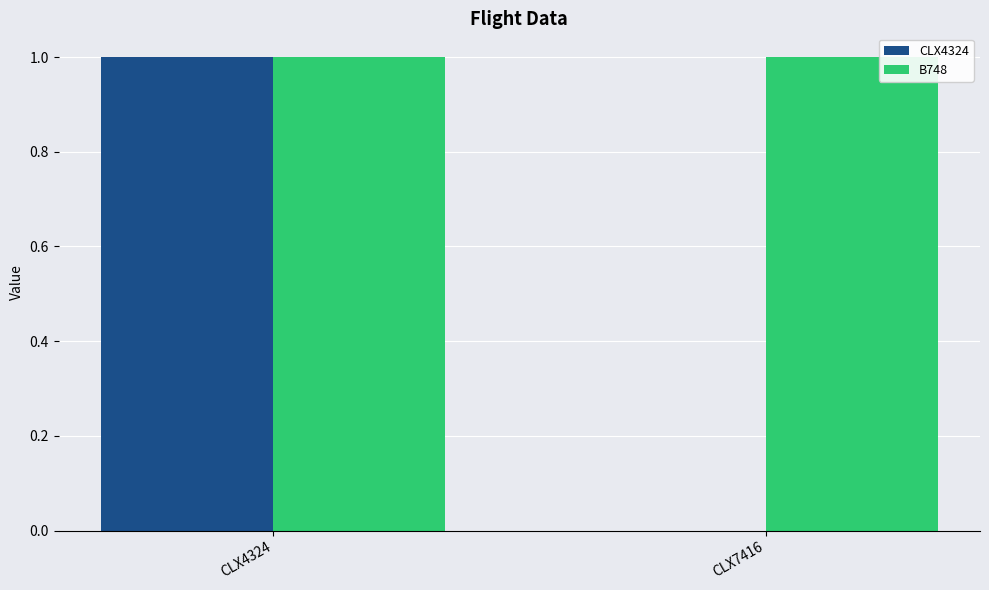

Between CLX4324 and CLX7416, which series saw the biggest shift?

CLX4324